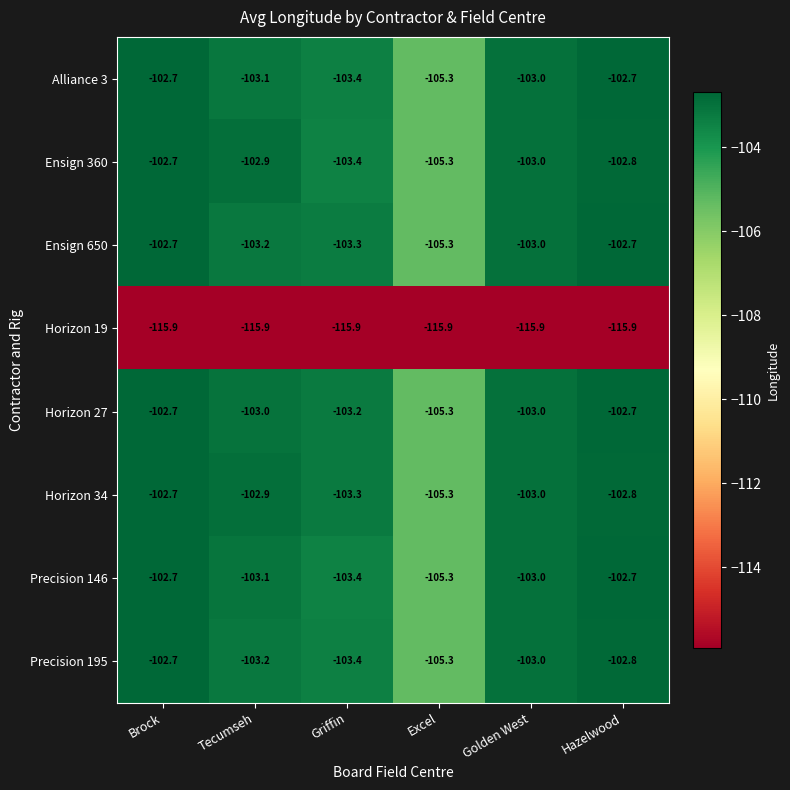

What is the sum of all Precision 146 values?

-620.2